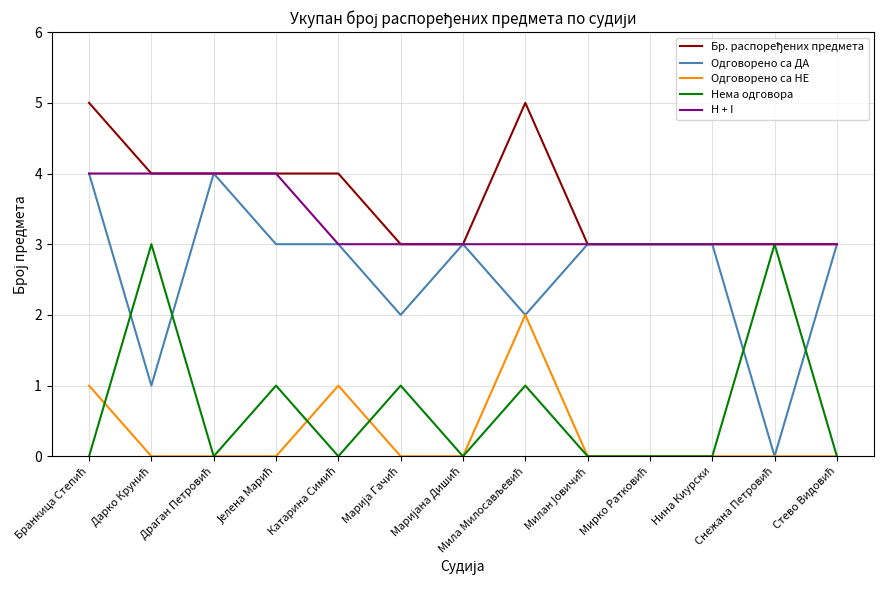

What is the sum of all Нема одговора values?

9